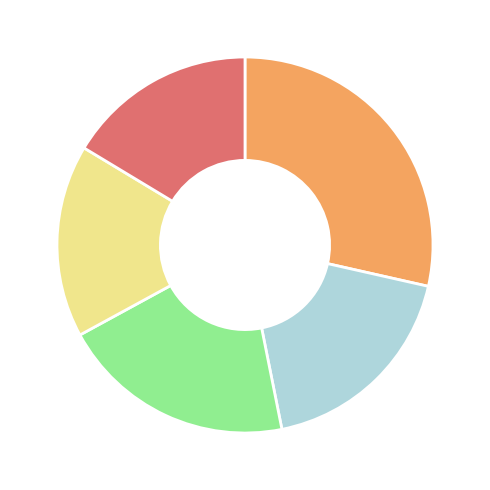

Is there a majority slice in this chart?

No